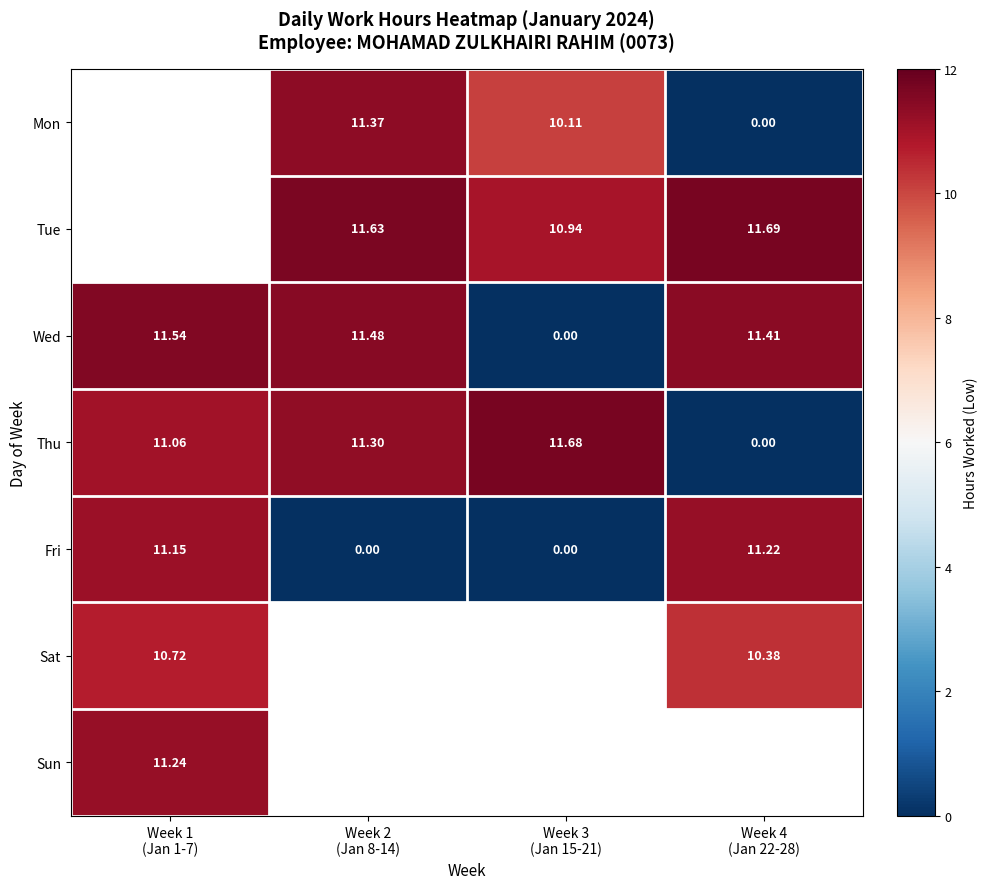

What is the maximum value for Fri?

11.2